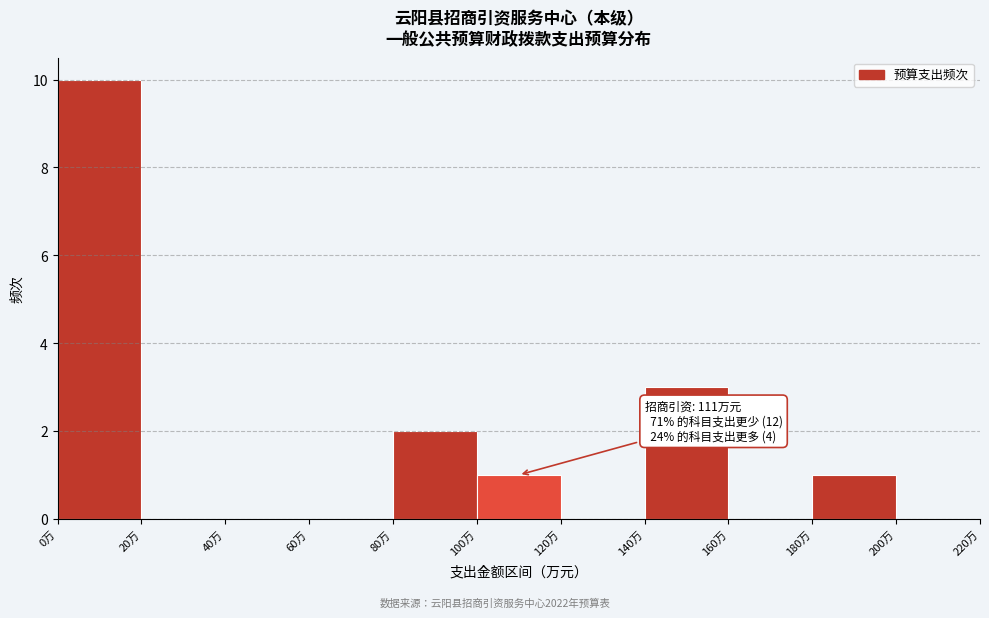

Over which range of the x-axis is the bar tallest?

0 to 20